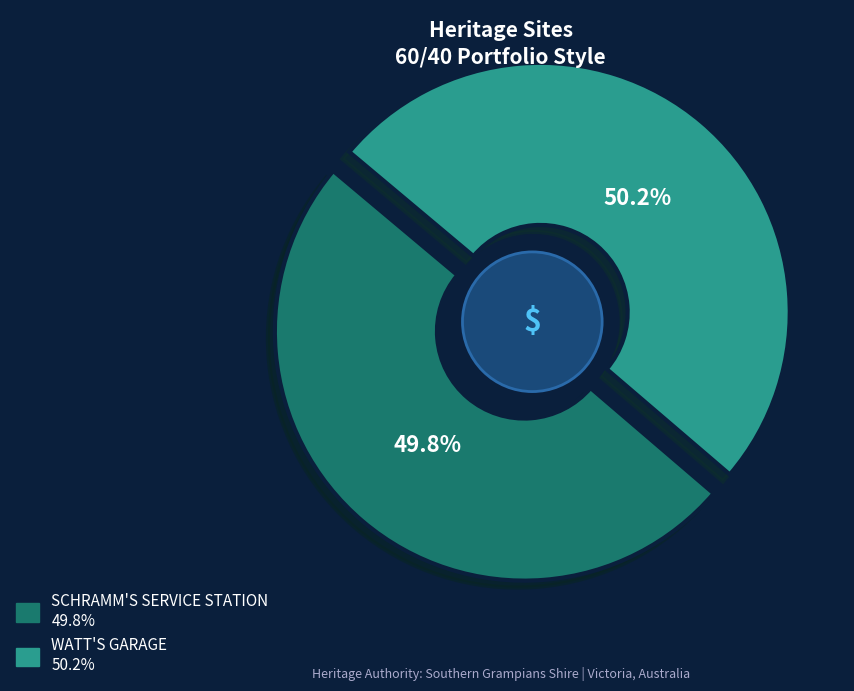

Is it true that WATT'S GARAGE is 65% of the pie?

False